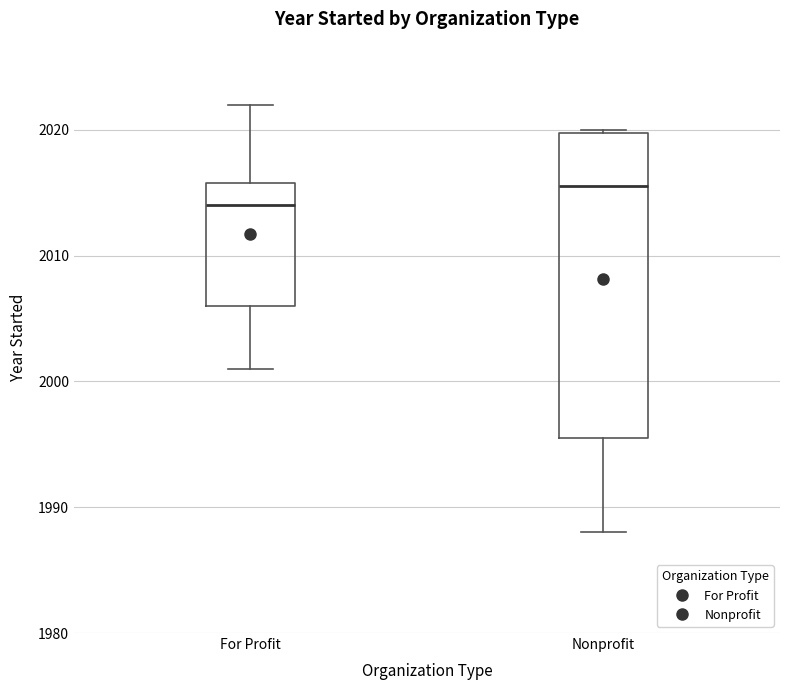

Reading left to right, read every box against the y-axis: the position of its median line, the range the box covers, and the ends of its whiskers. The values are not printed on the chart, so give them approximately, as read against the axis.

For Profit: median 2014, box 2006 to 2016, whiskers 2001 to 2022
Nonprofit: median 2016, box 1996 to 2020, whiskers 1988 to 2020